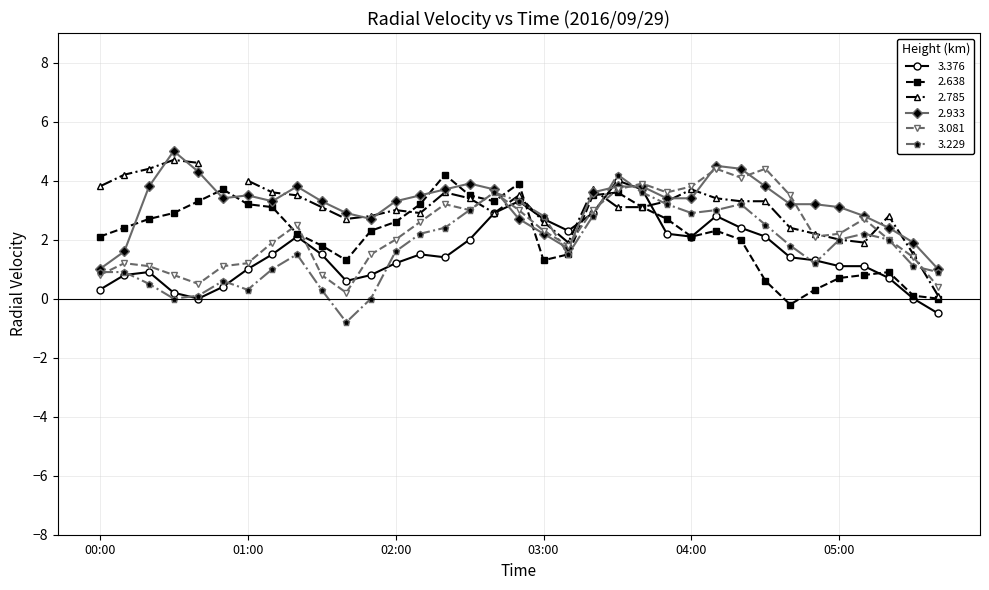

Which series has the largest range (max minus min)?

3.229